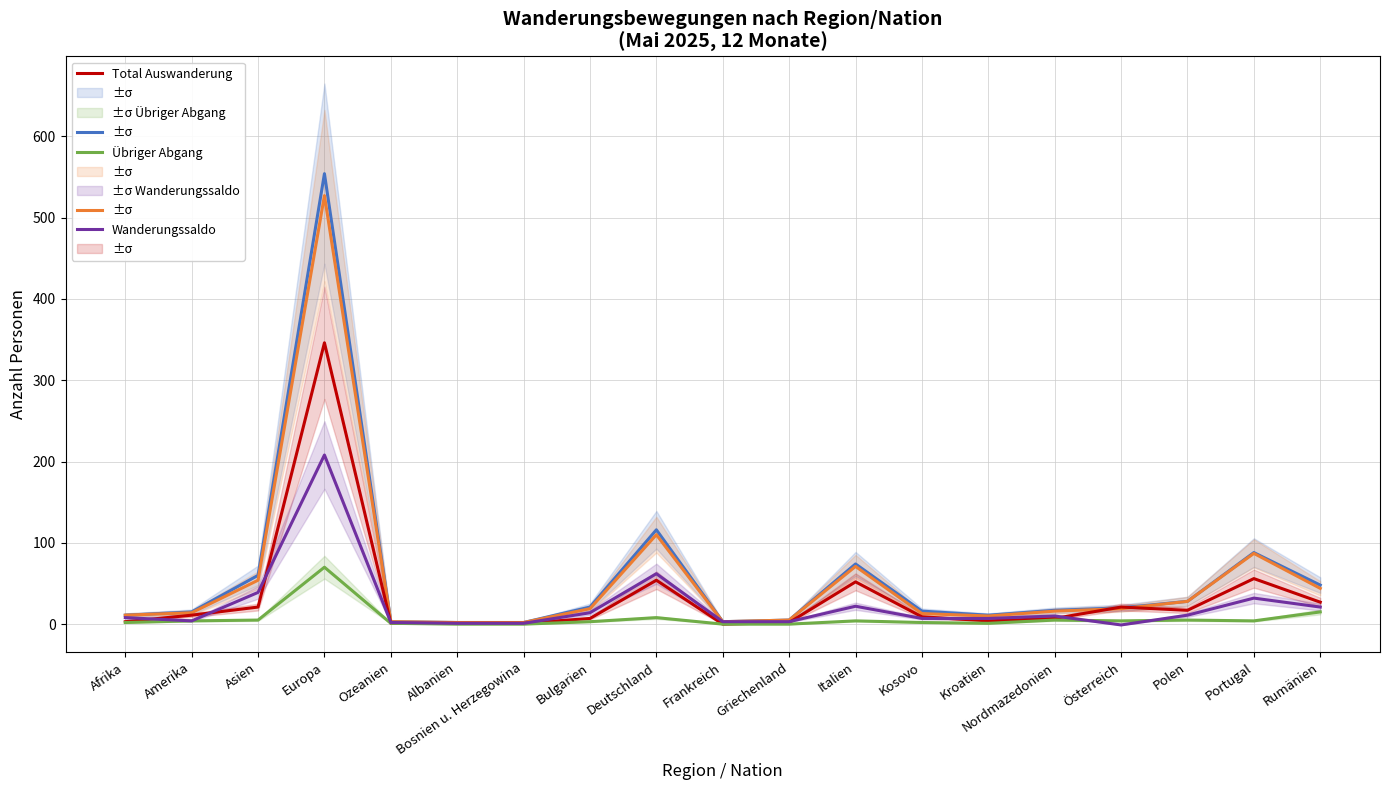

At which category does Übriger Abgang reach its first local peak?

Europa